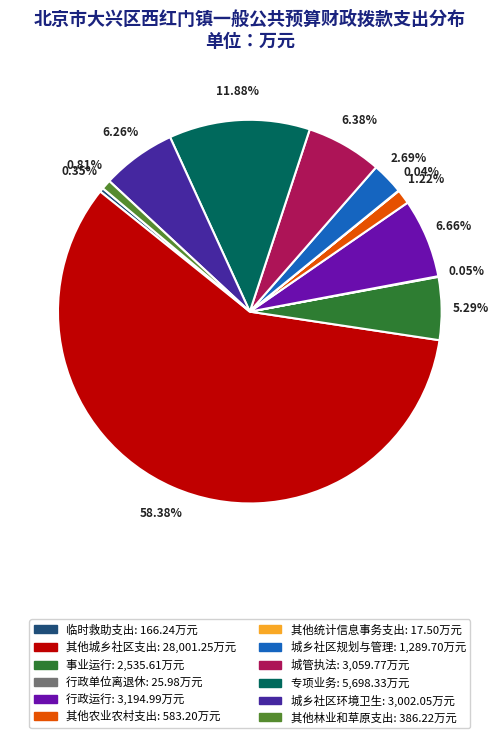

Which has a higher value, 专项业务 or 行政运行?

专项业务